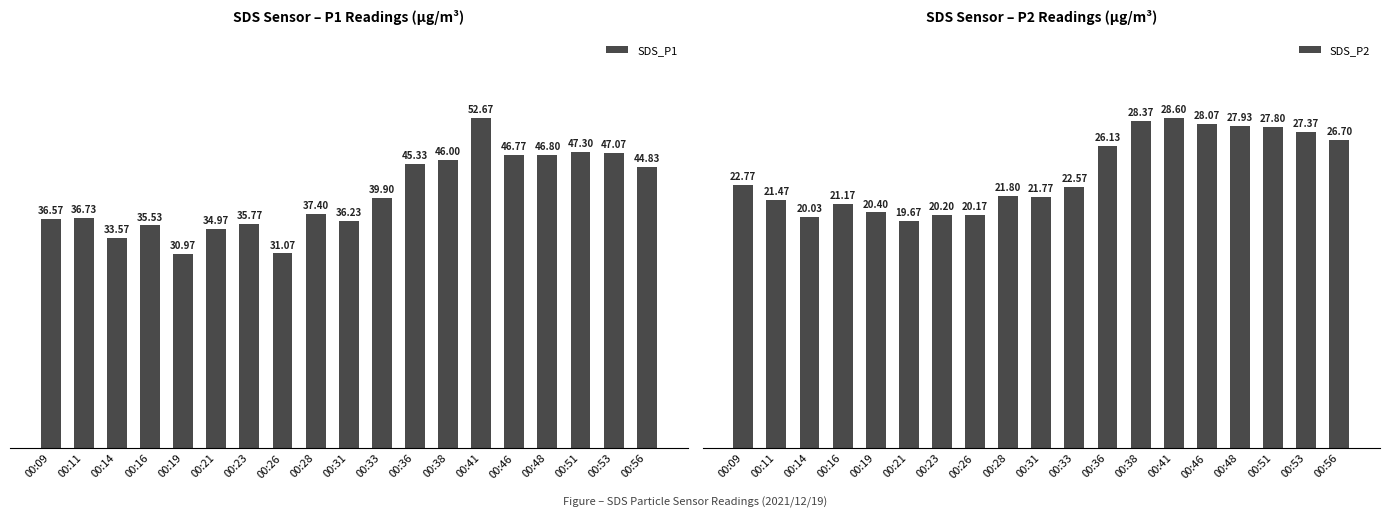

Rank the series at 00:09 from lowest to highest value.

SDS_P2, SDS_P1